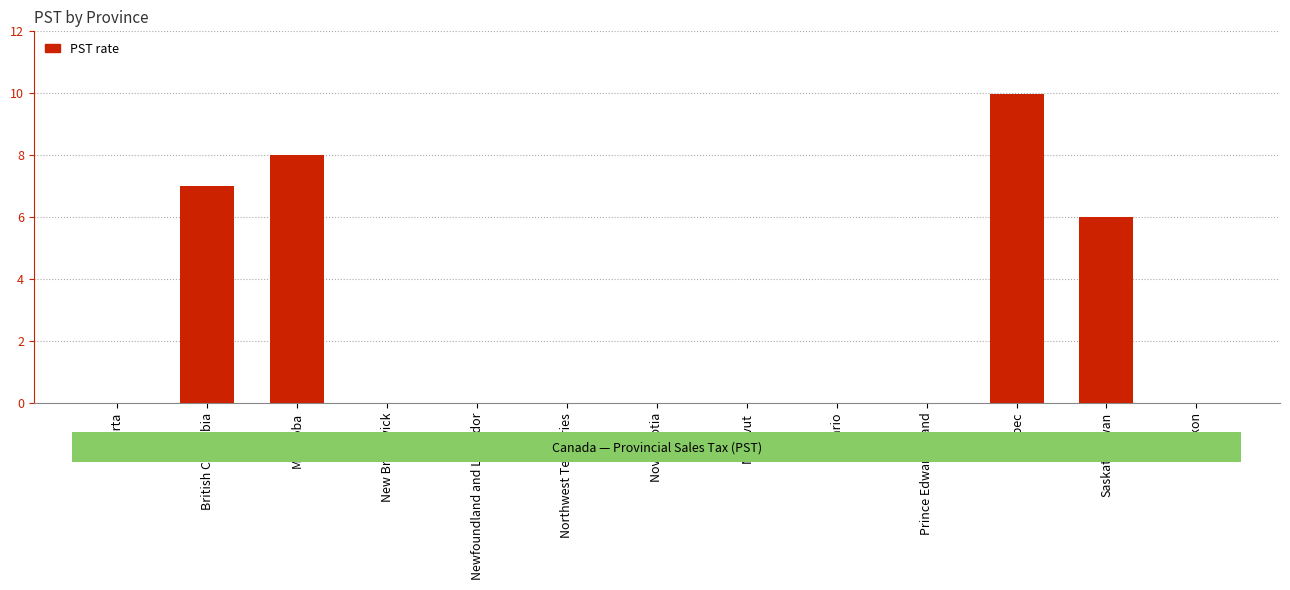

What is the average value?

2.4